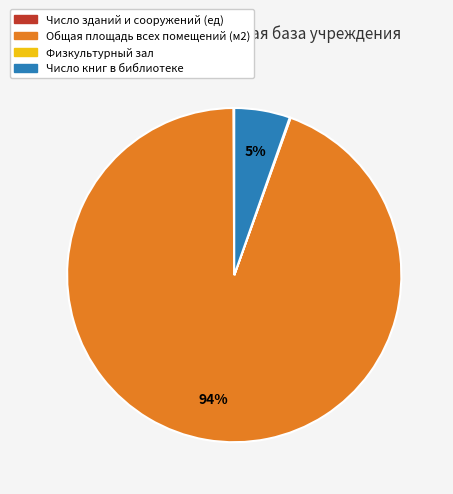

To the nearest percent, what is the average slice percentage?

25%